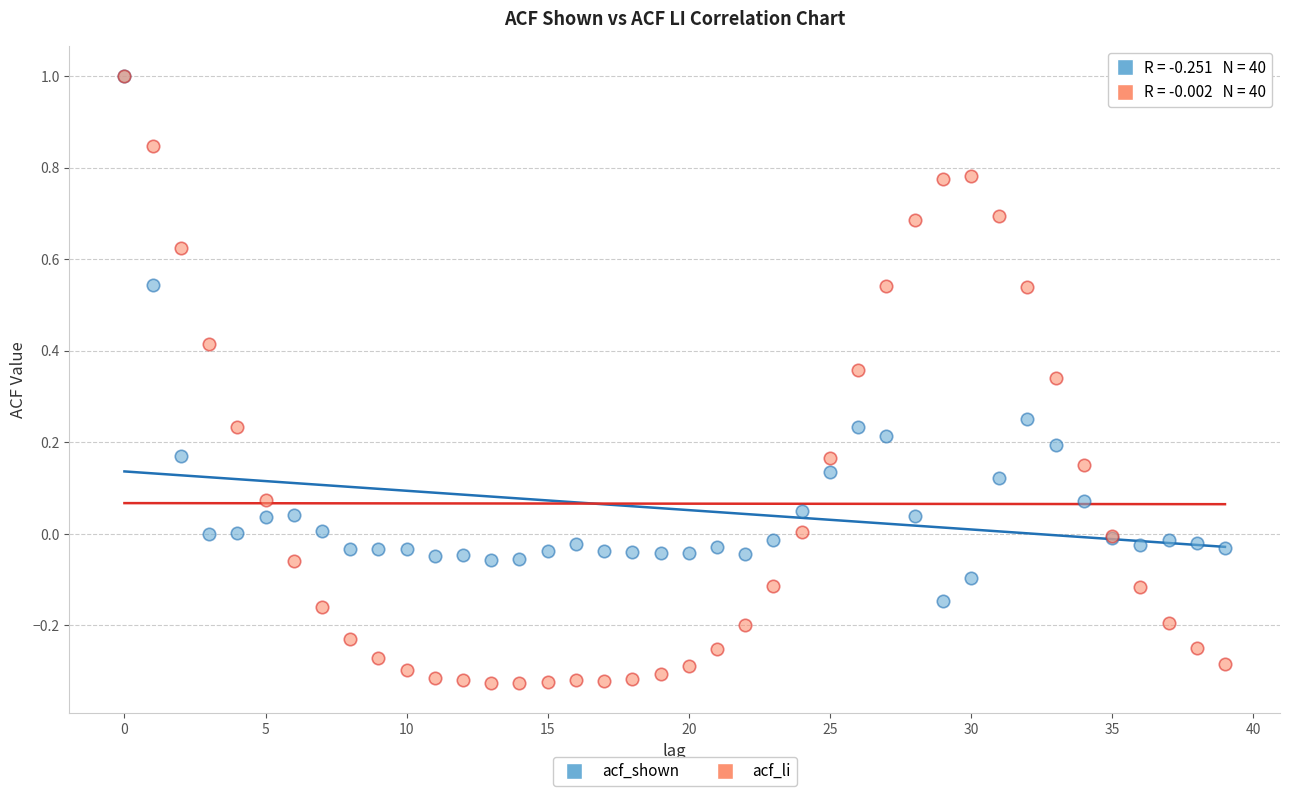

What are all the series names shown in the legend?

acf_shown, acf_li